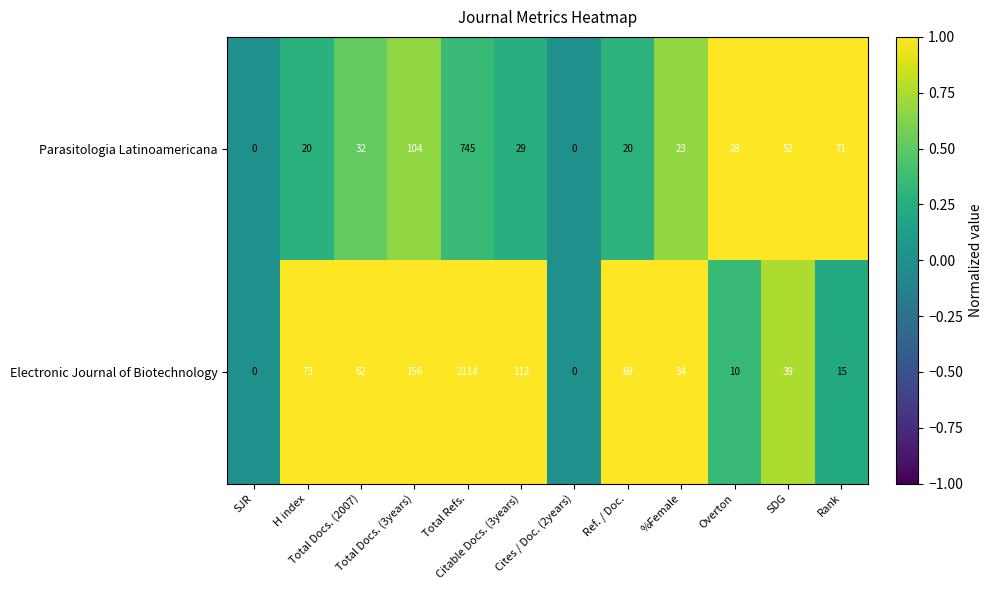

Which series has the widest spread of values?

Electronic Journal of Biotechnology